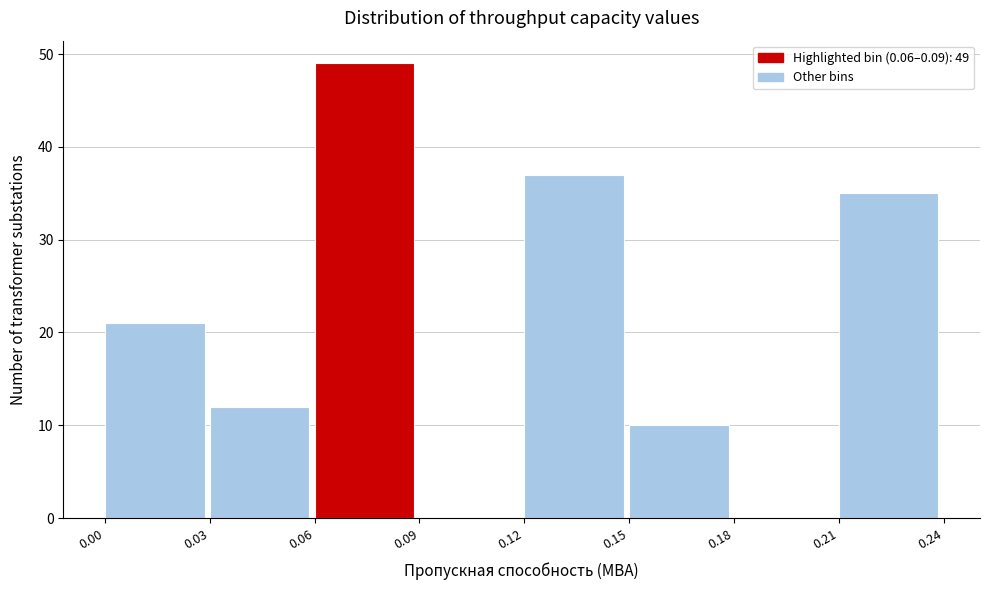

Over which range of the x-axis is the bar tallest?

0.06 to 0.09